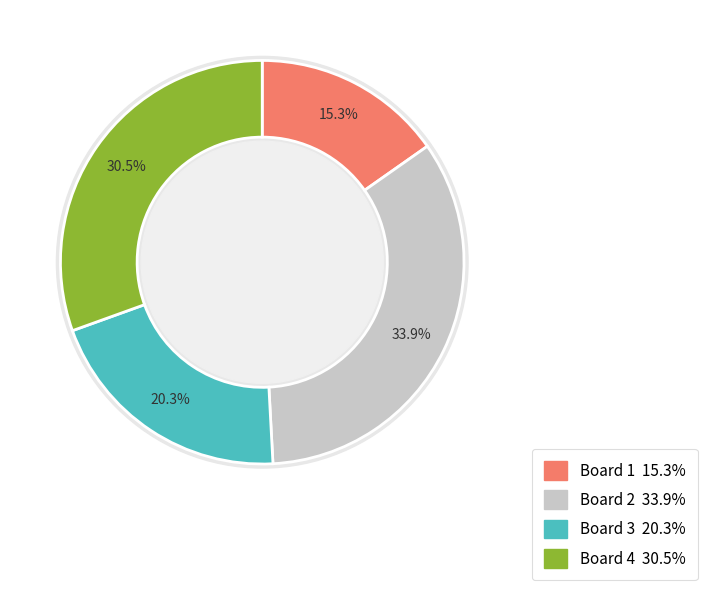

Approximately how many times larger is the value at Board 1 compared to Board 2?

0.5